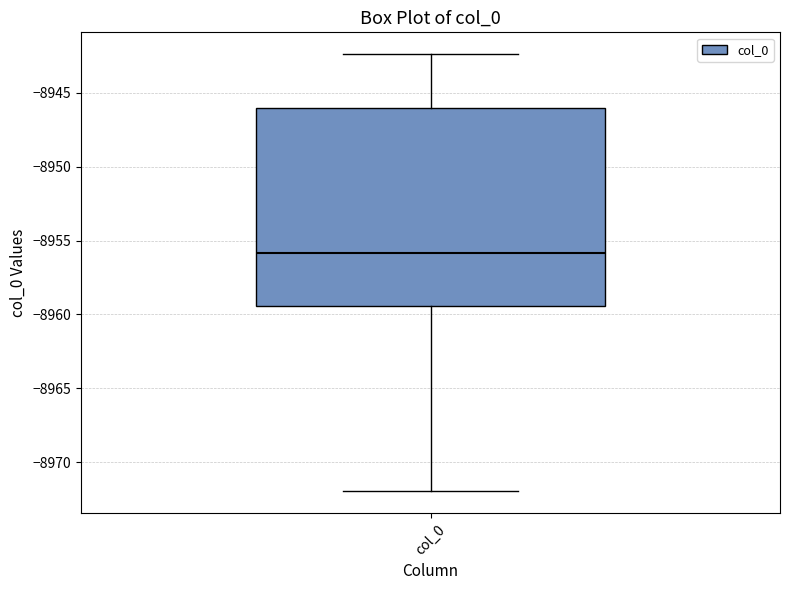

Read this box plot against the y-axis: the position of the median line, the range covered by the box, and the ends of both whiskers. The values are not printed on the chart, so give them approximately, as read against the axis.

median -8956.0, box -8959.5 to -8946.0, whiskers -8972.0 to -8942.5